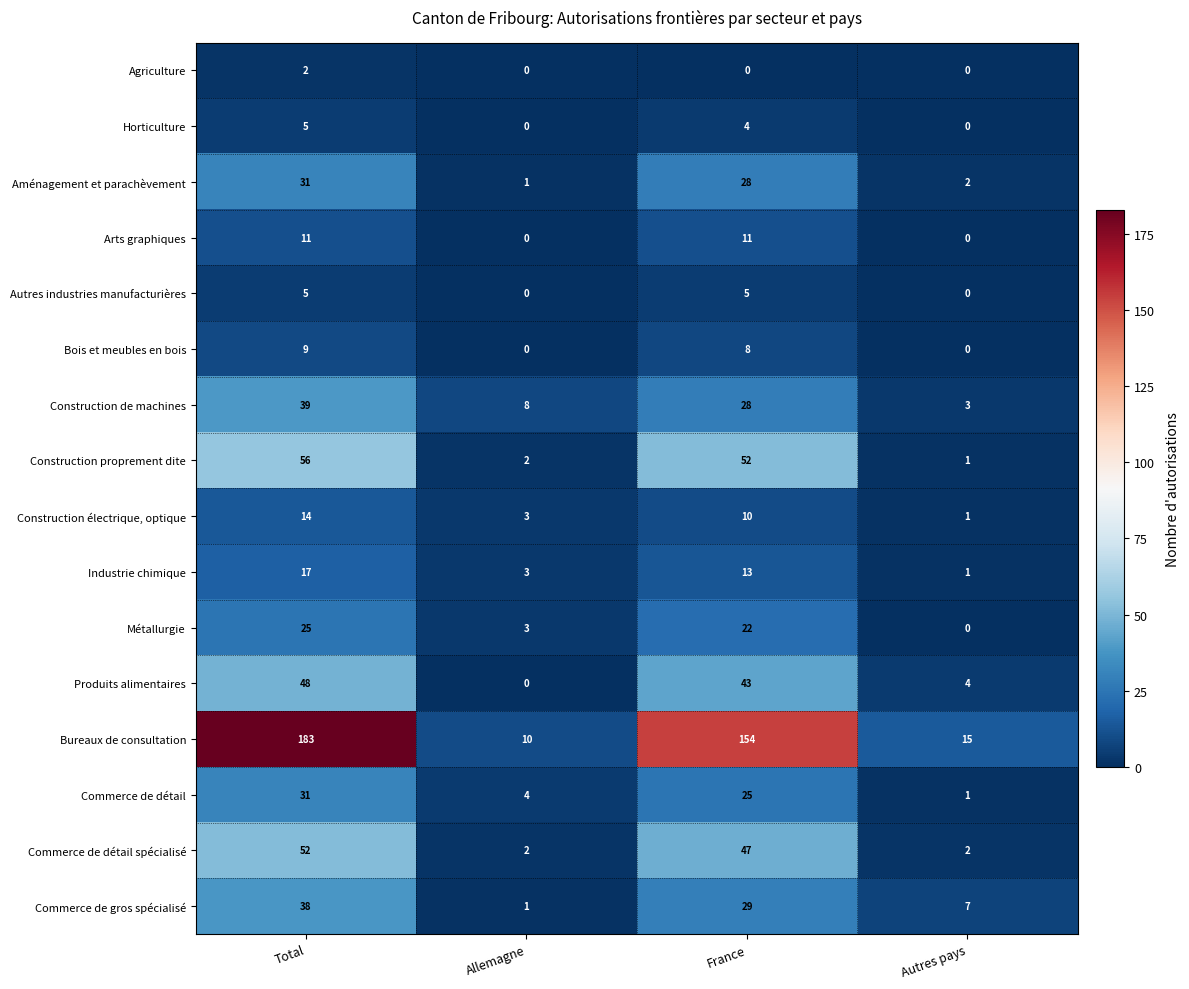

Read the Commerce de détail value at Allemagne, to the nearest 5.

5